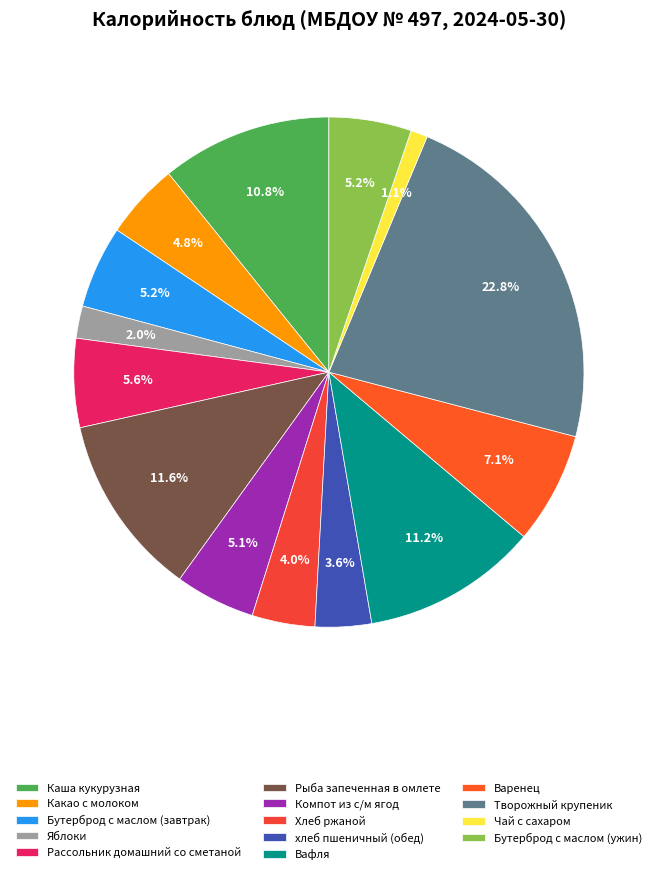

To the nearest percent, what portion does Какао с молоком represent?

5%